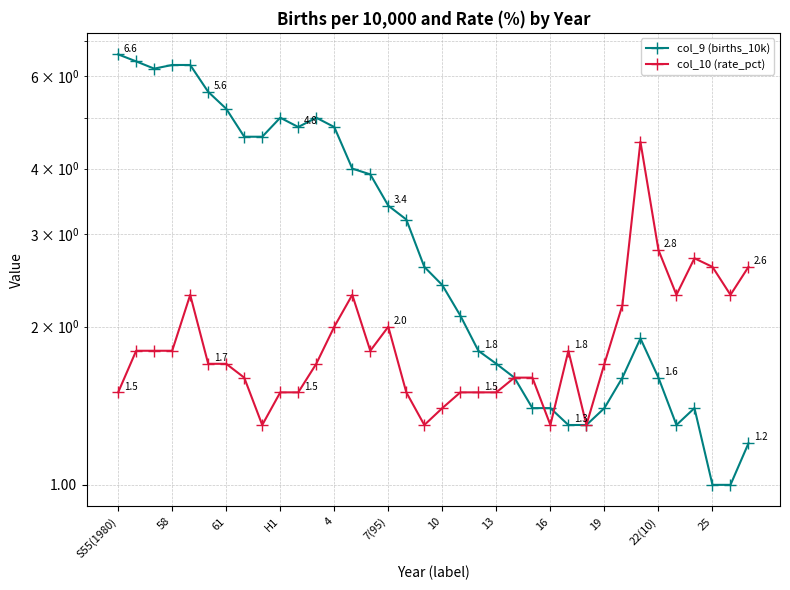

What is the difference between the highest and lowest values at 13?

3.0